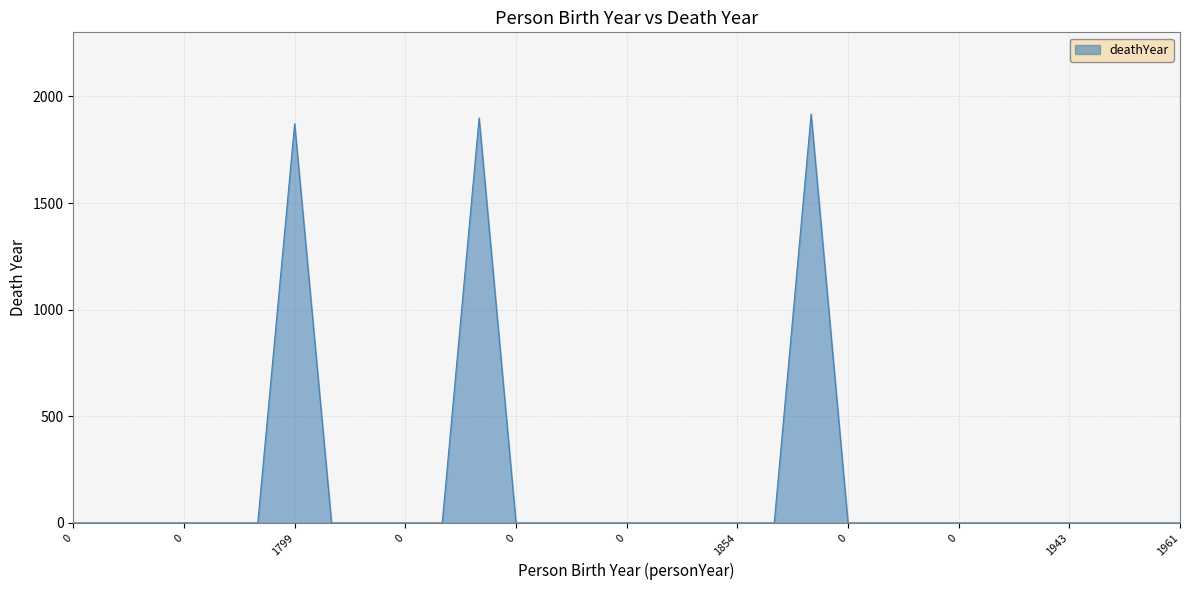

Does the chart have visible grid lines?

Yes